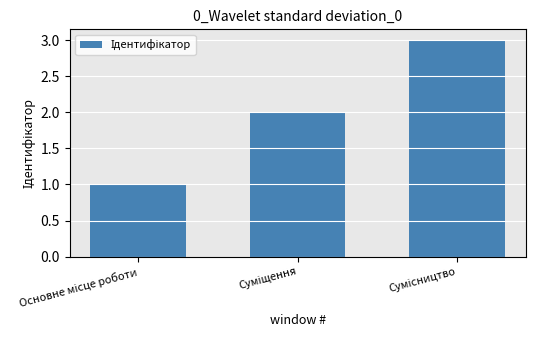

What is the sum of all values?

6